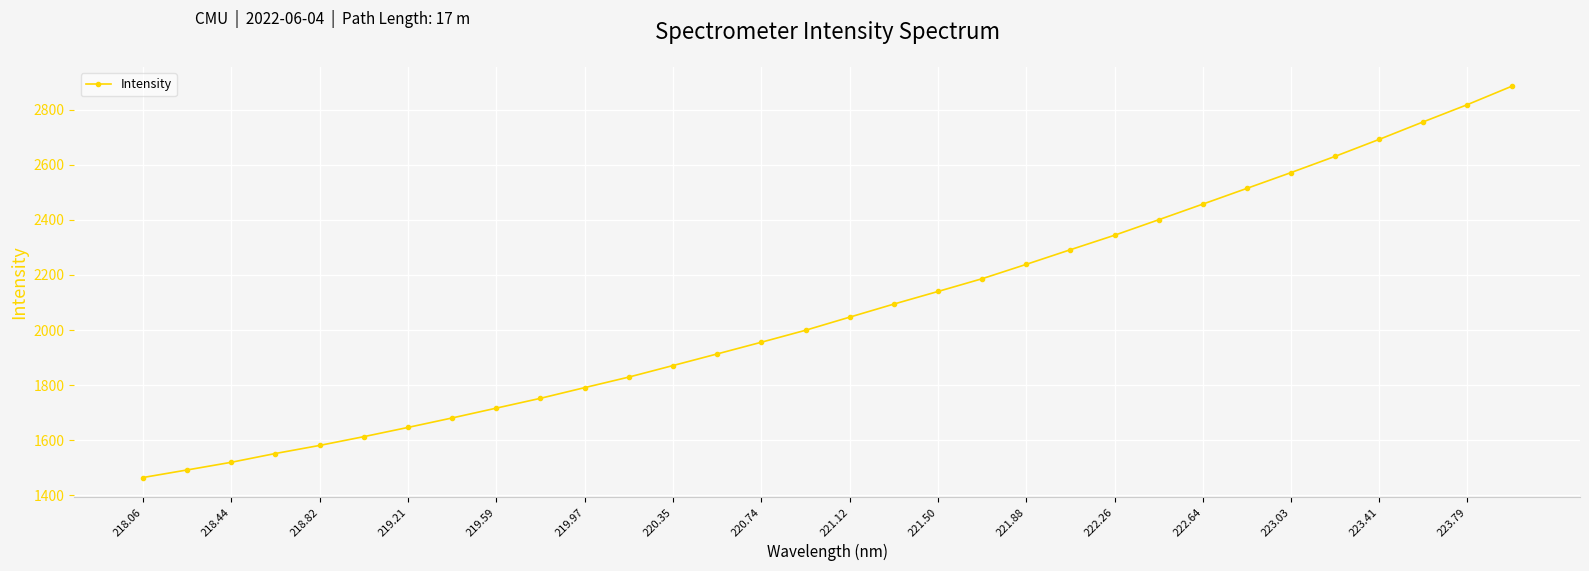

What is the sum of all values?

66441.4